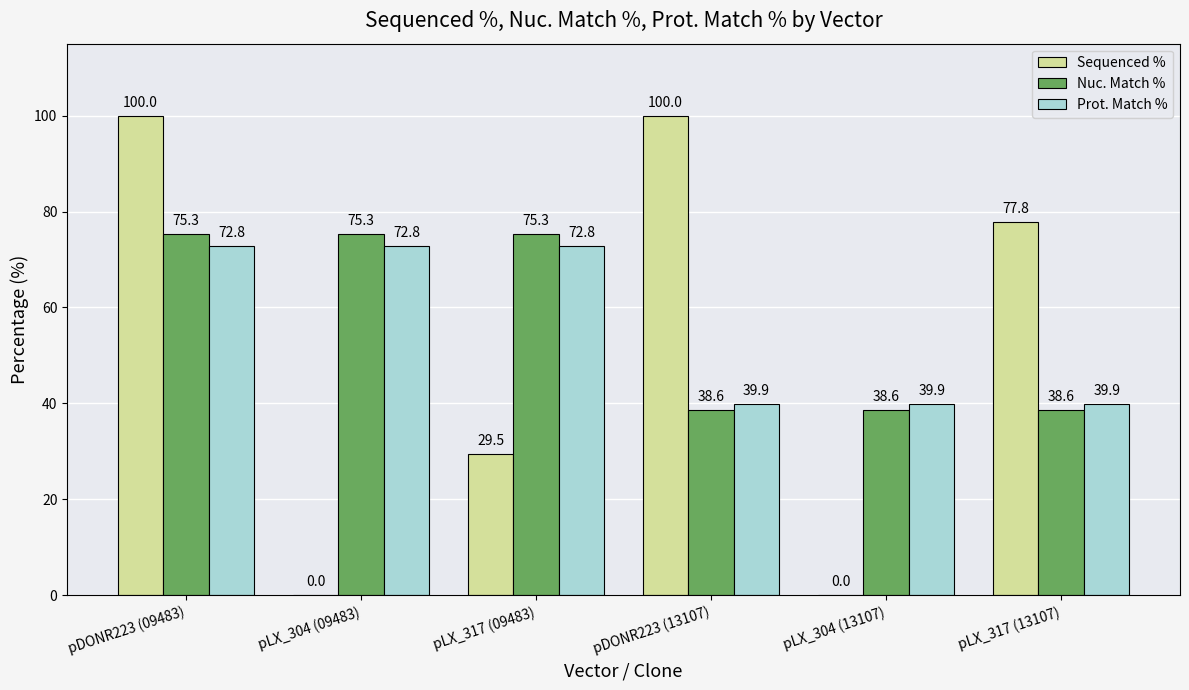

What is the sum of all Nuc. Match % values?

341.7